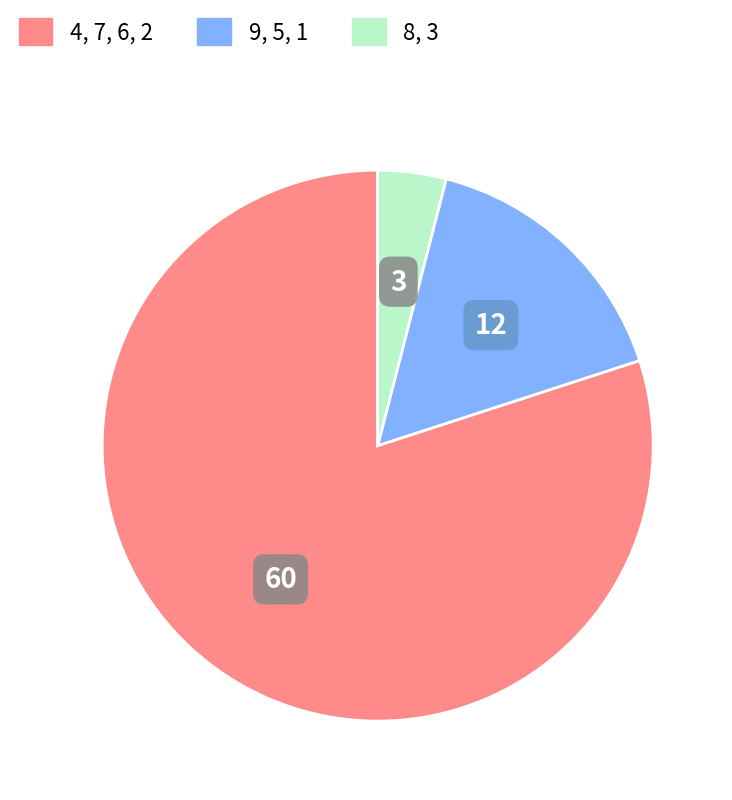

Is there any slice that represents more than half of the pie?

Yes